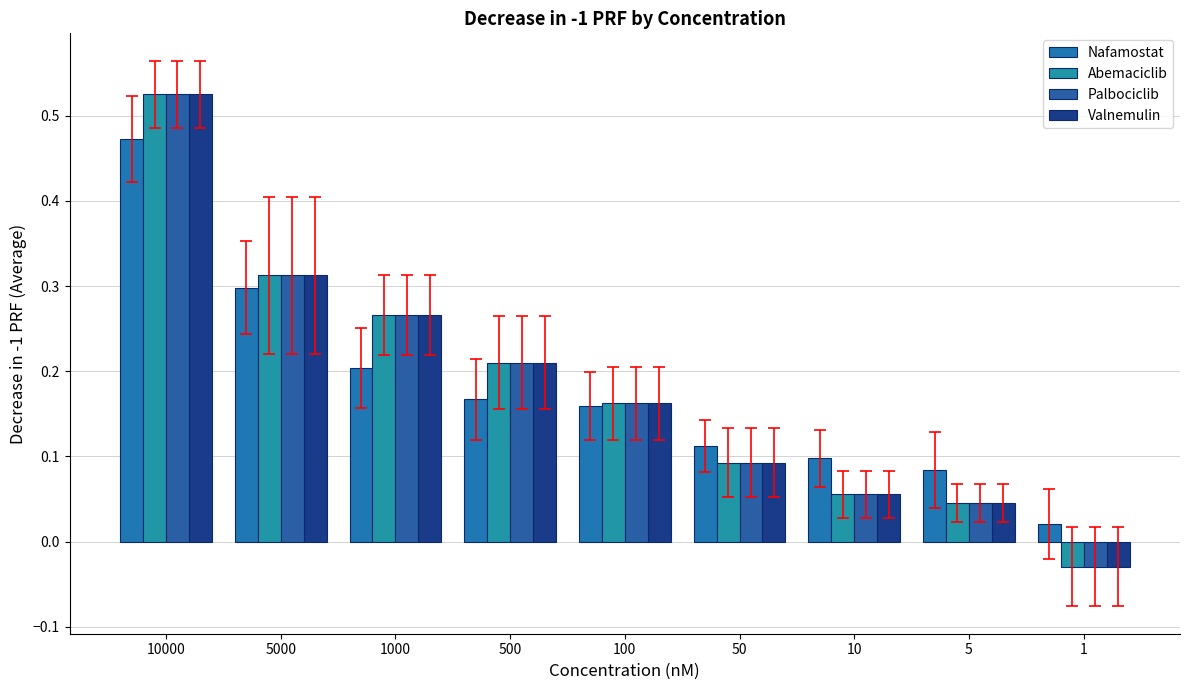

How many series are shown in this chart?

4